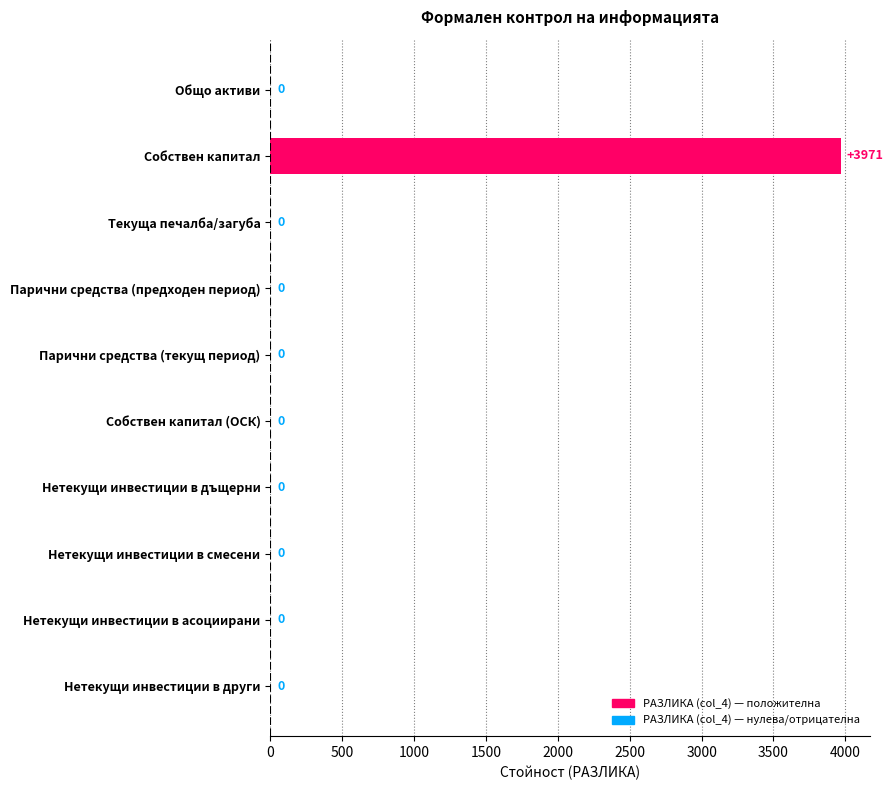

Is it true that the value at Нетекущи инвестиции в дъщерни is -2300?

False